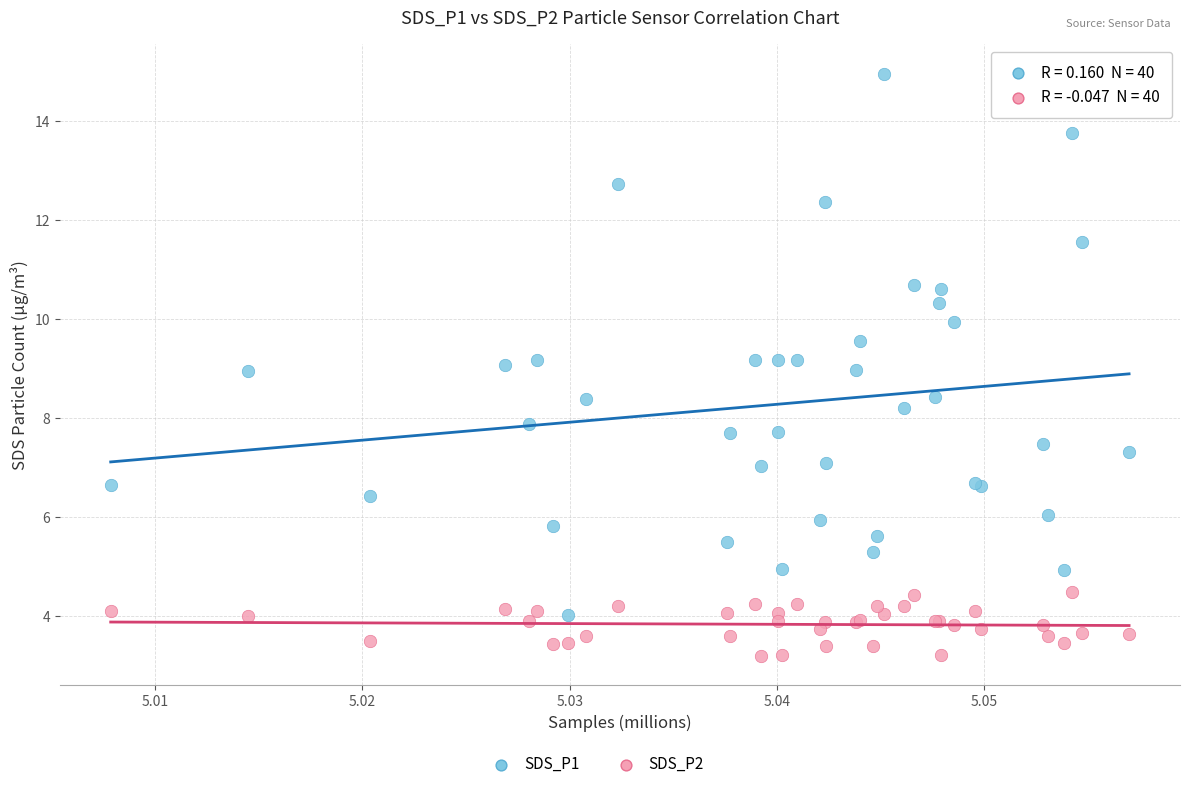

Which series has the largest Y range (max minus min)?

SDS_P1